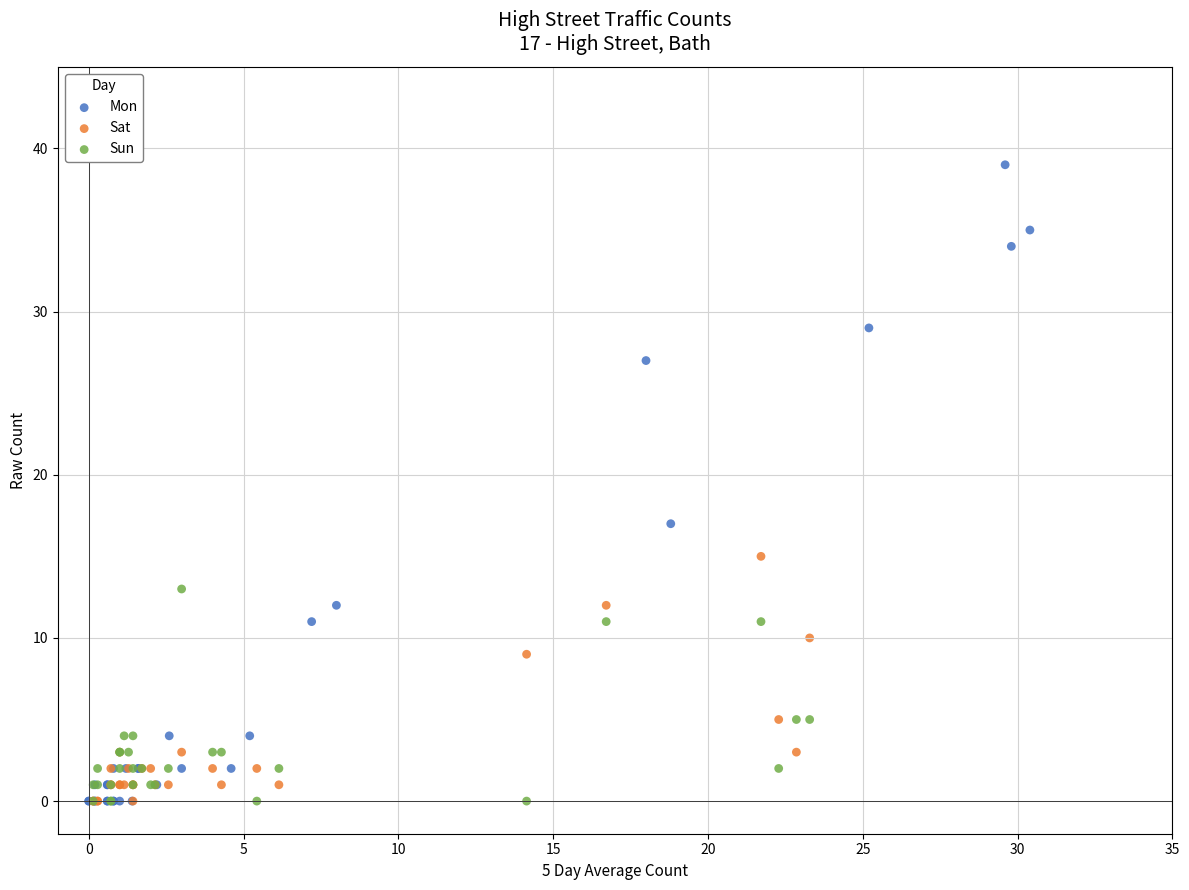

What are all the series names shown in the legend?

Mon, Sat, Sun